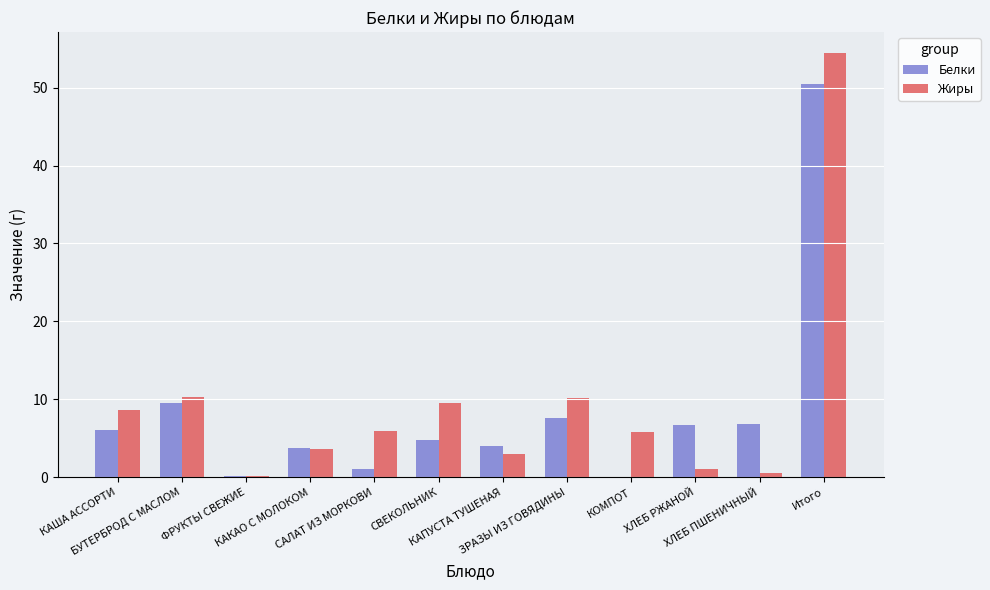

At which category is the sum across all series the highest?

Итого